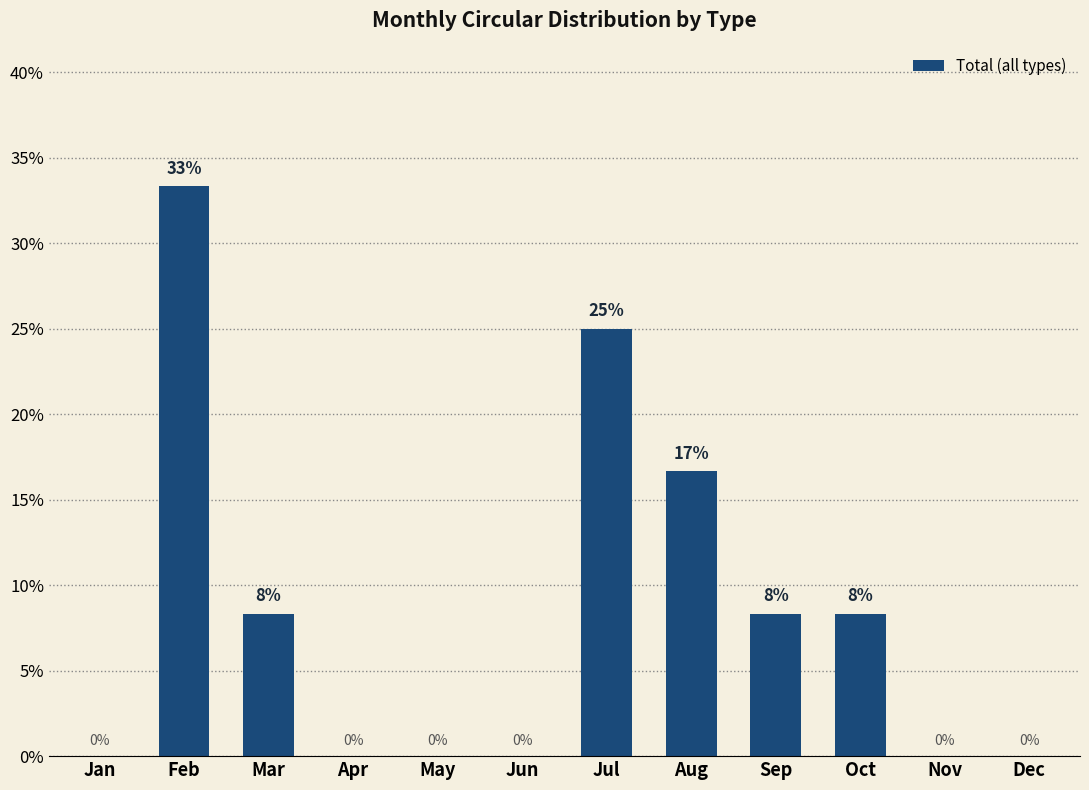

Which has a higher value, Sep or Jan?

Sep